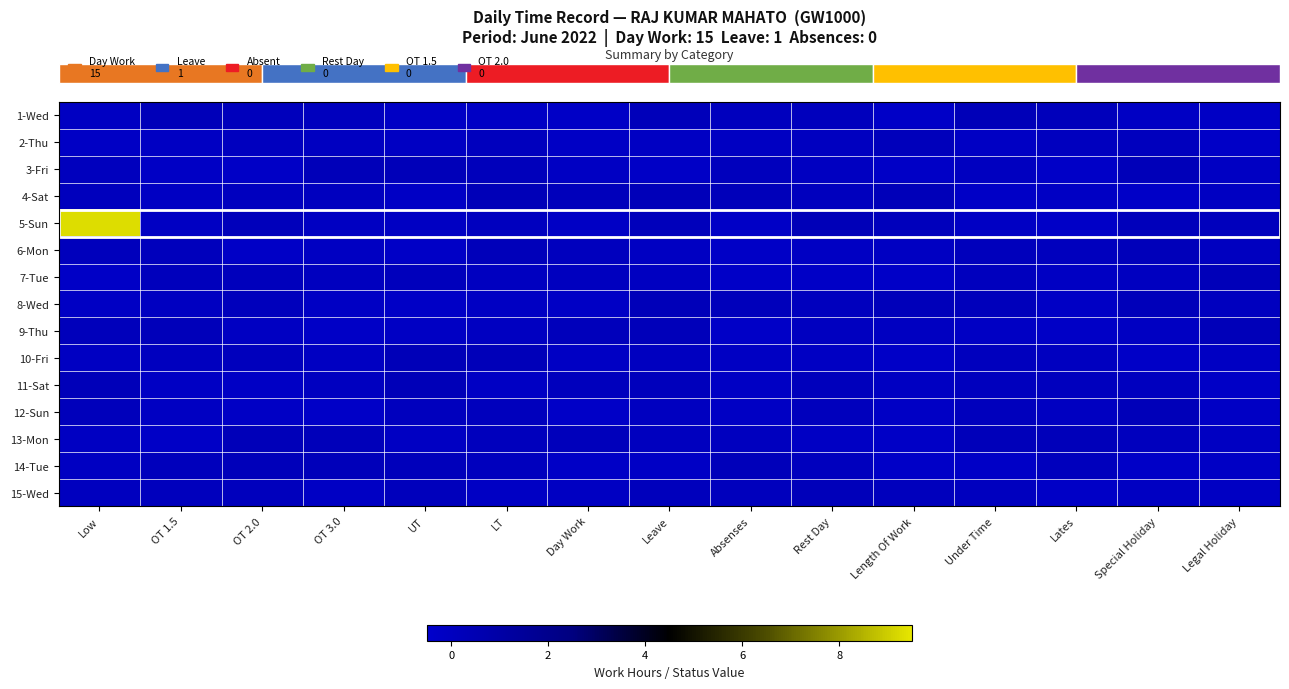

At which category is the sum across all series the highest?

Low